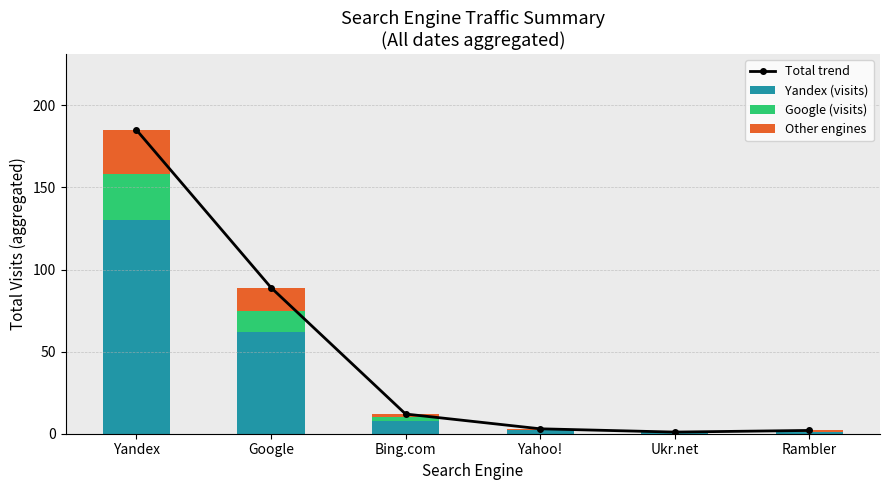

At which category does the chart reach its minimum across all series?

Yahoo!